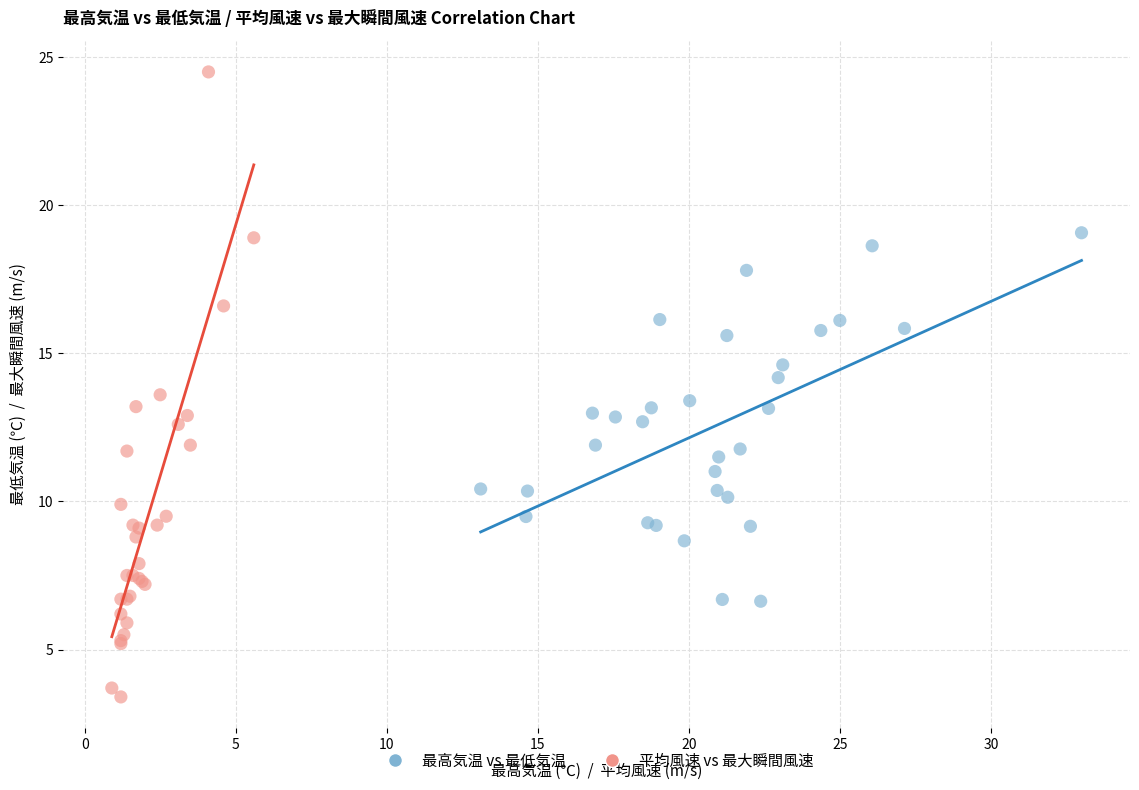

Which series reaches the minimum Y coordinate?

平均風速 vs 最大瞬間風速